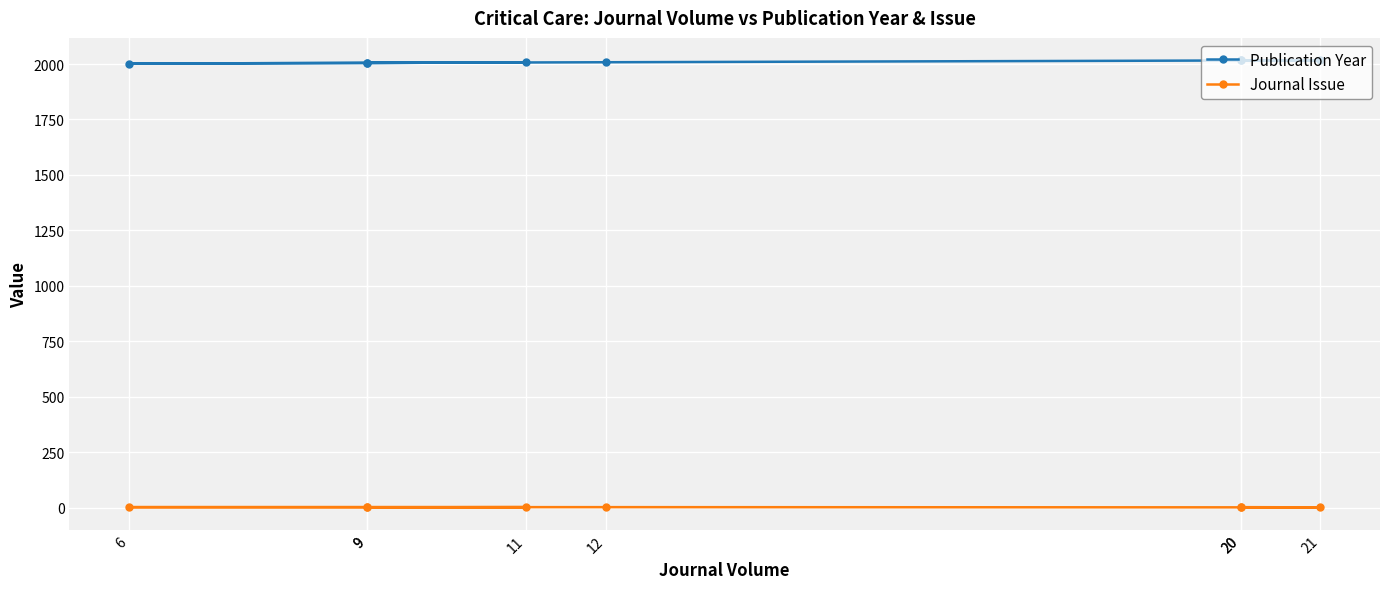

Which series has the largest total across all categories?

Publication Year